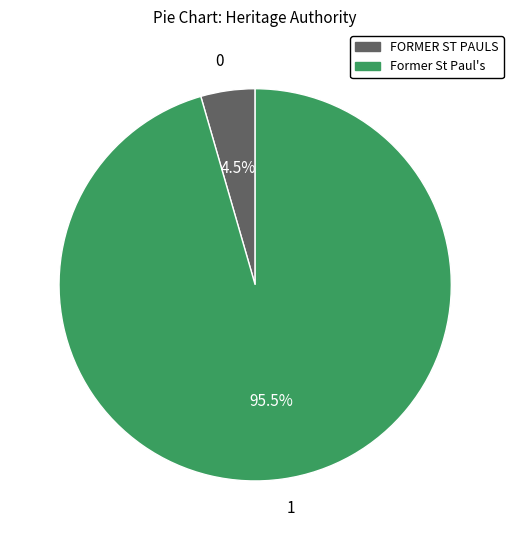

Is there any slice that represents more than half of the pie?

Yes